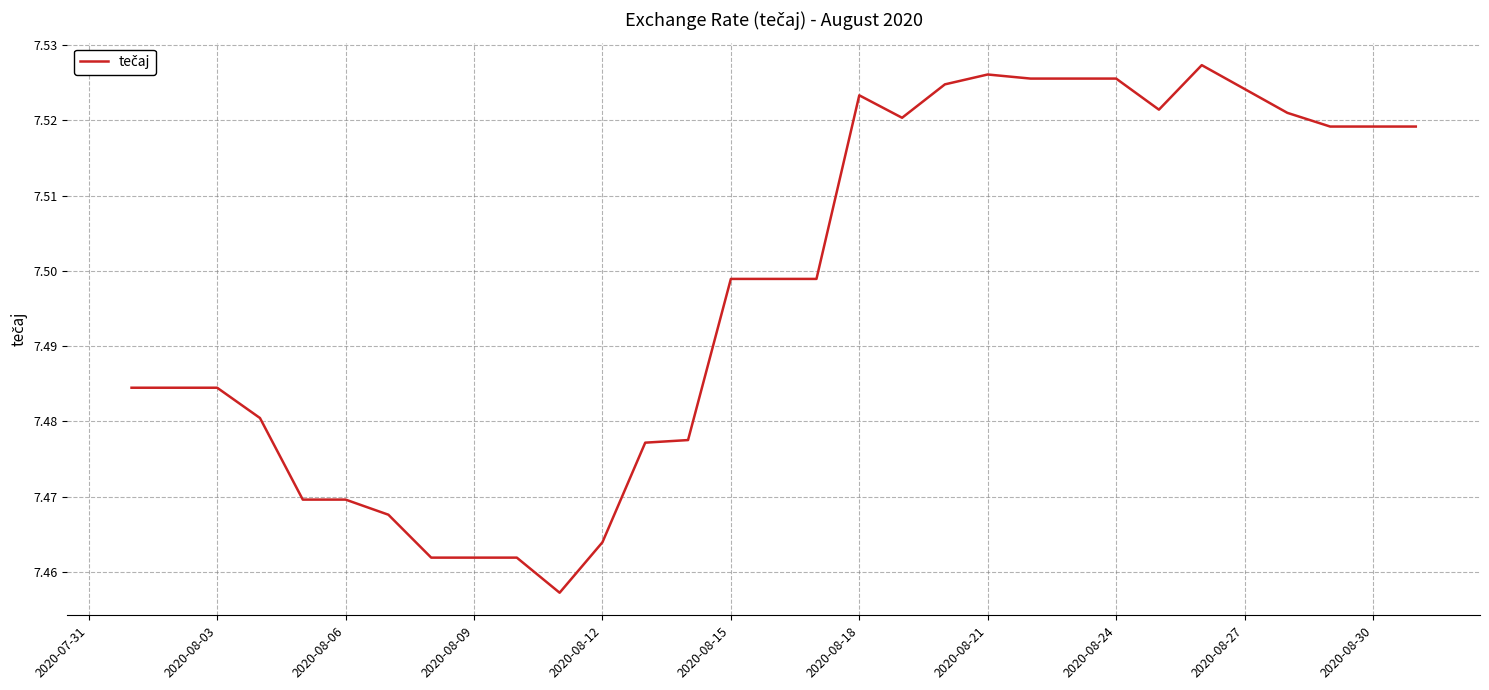

What is the difference between the maximum and minimum values?

0.1